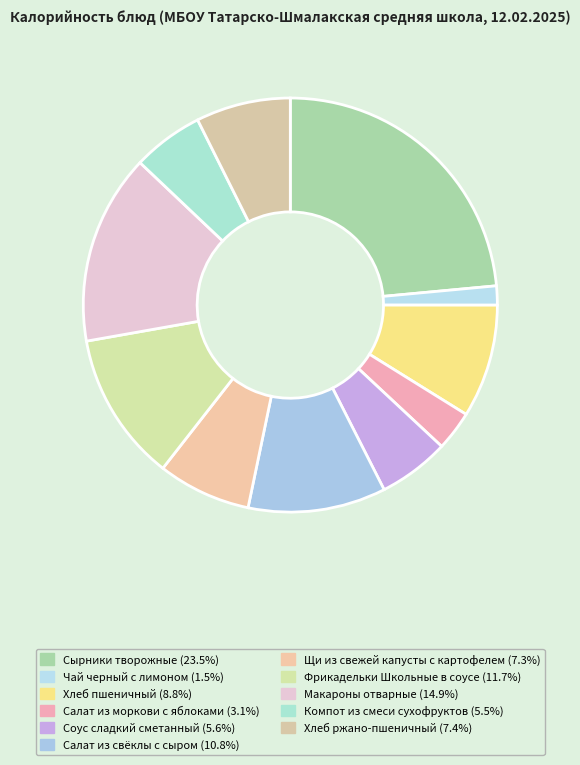

What is the largest slice in the pie chart?

Сырники творожные